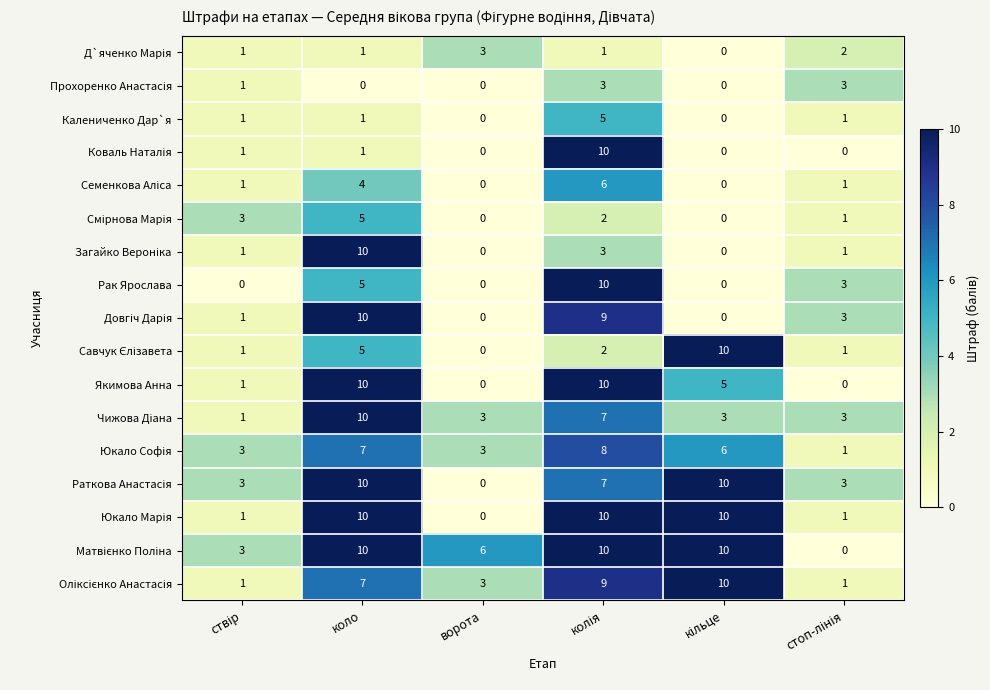

Count the Якимова Анна values in the range 0 to 10.

6